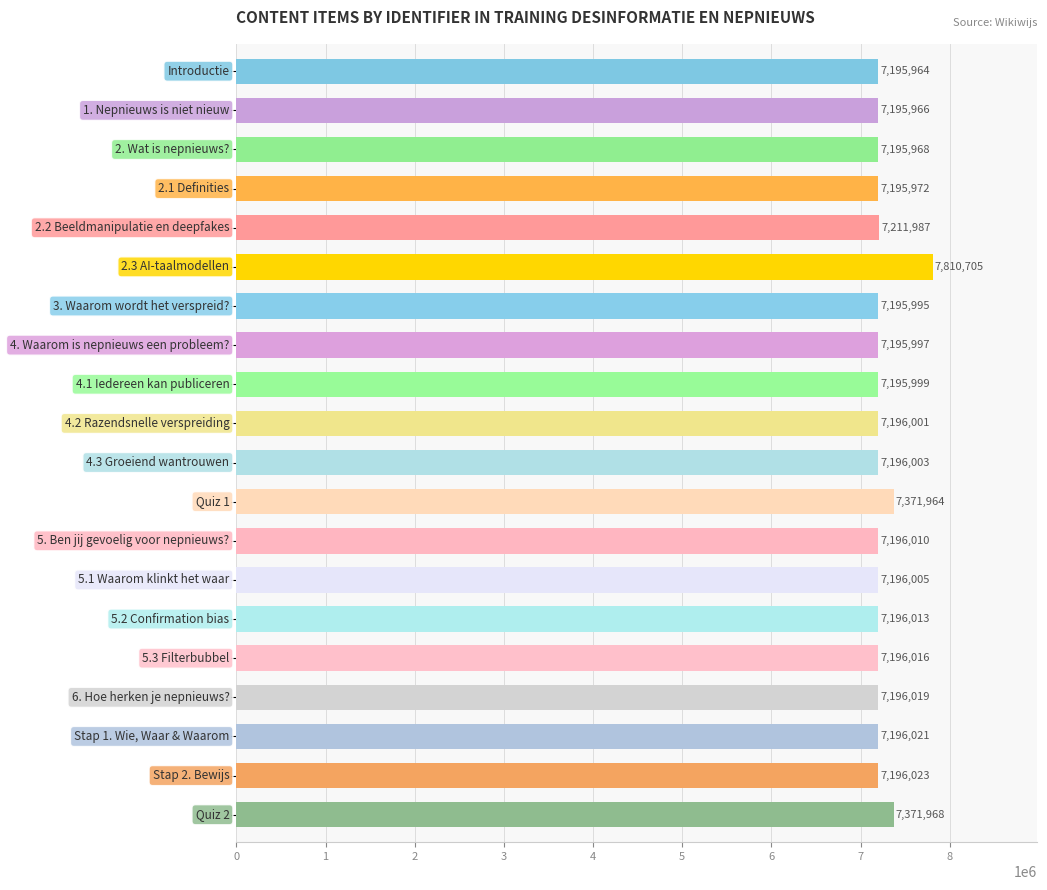

What is the average value?

7245130